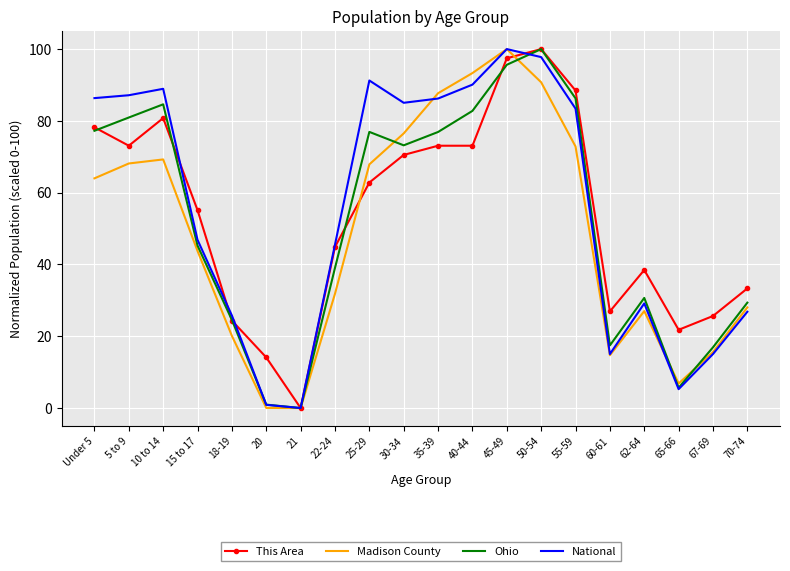

Rank the series by their average value, from highest to lowest.

National, This Area, Ohio, Madison County